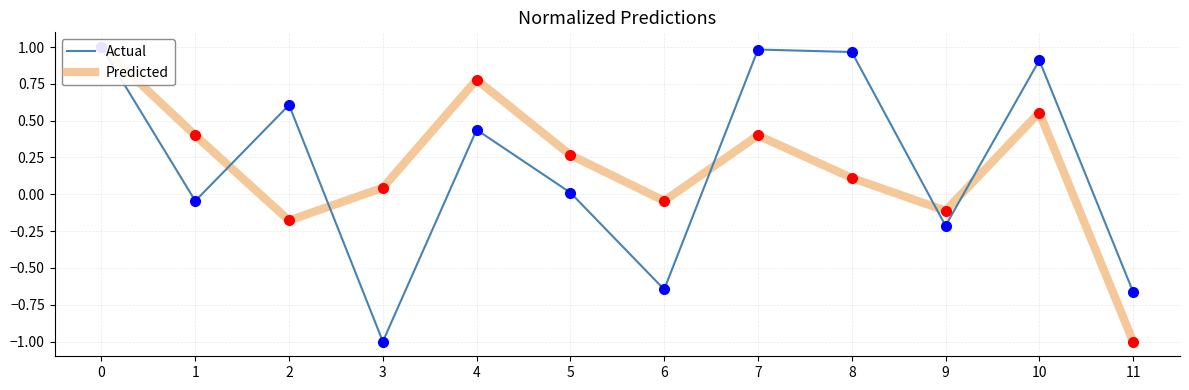

What are all the series names shown in the legend?

Actual, Predicted